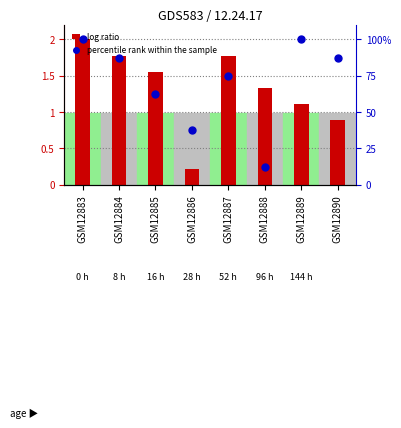

Which series reaches the minimum Y coordinate?

log ratio